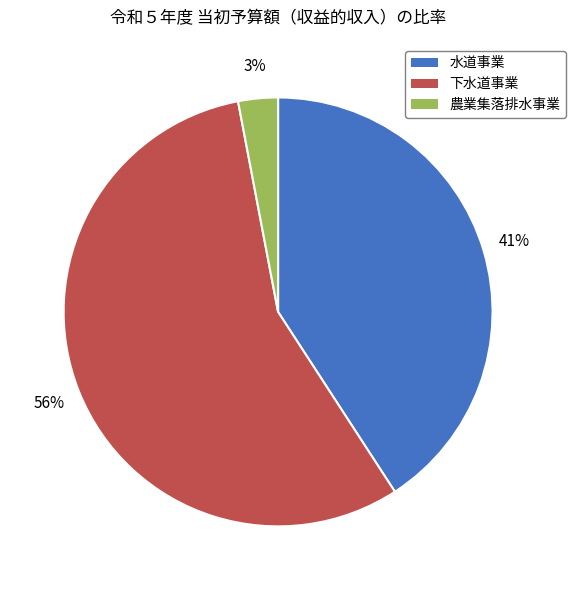

Does 下水道事業 account for over 50% of the chart?

Yes